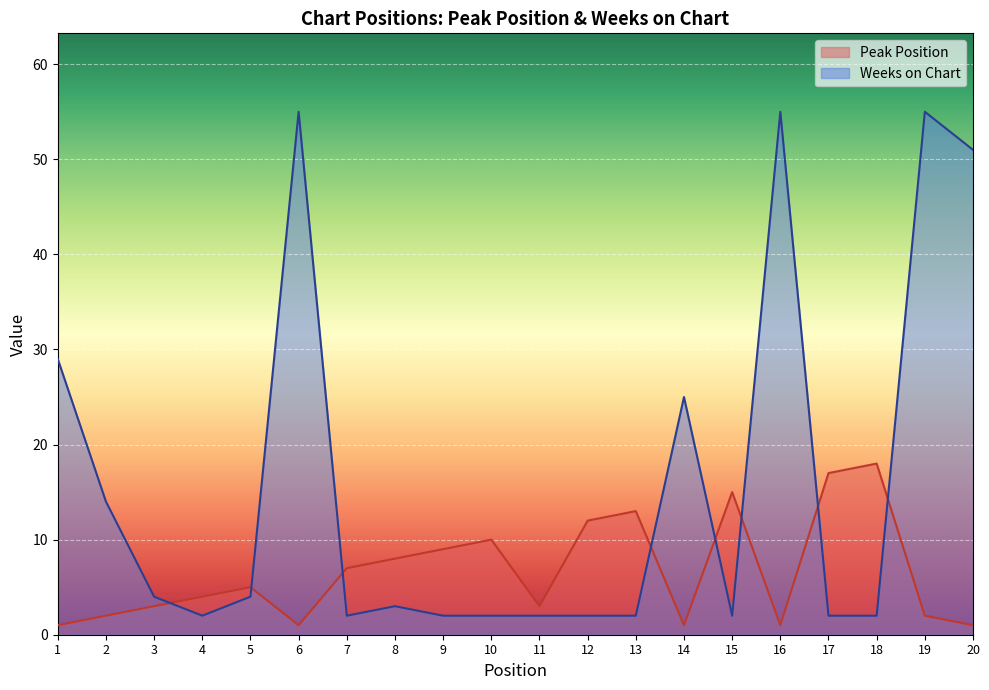

What is the minimum value shown in the chart?

1